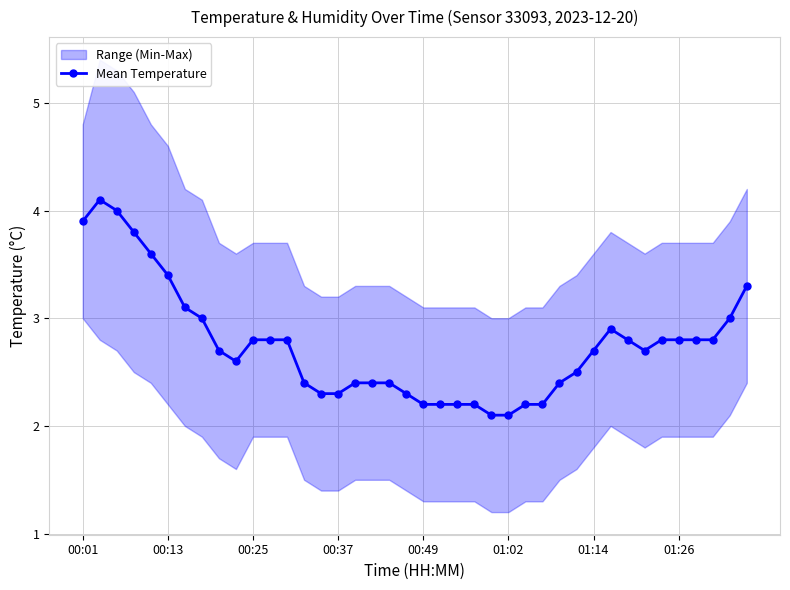

What is the difference between the maximum and minimum values?

2.0